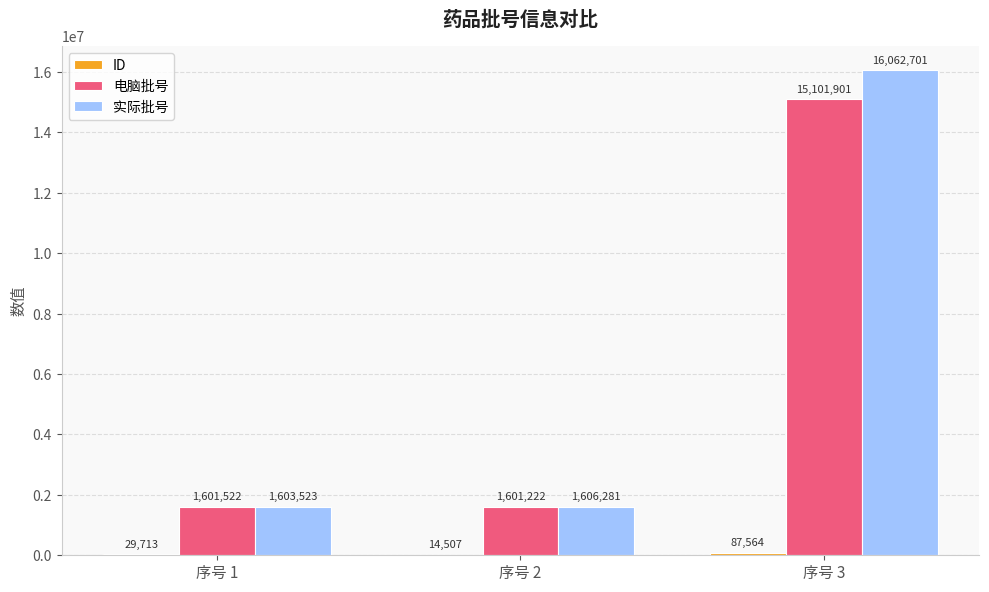

At which category is the sum across all series the highest?

序号 3